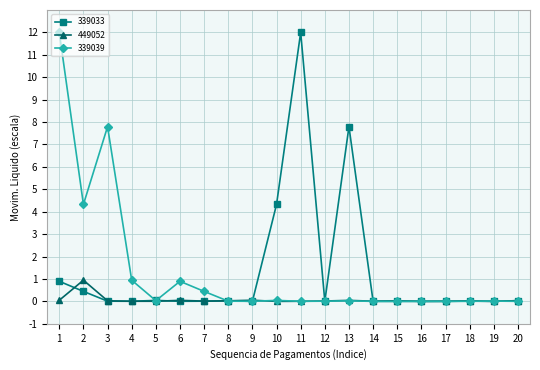

The 339039 series shows 4.3 at 2. True or false?

True